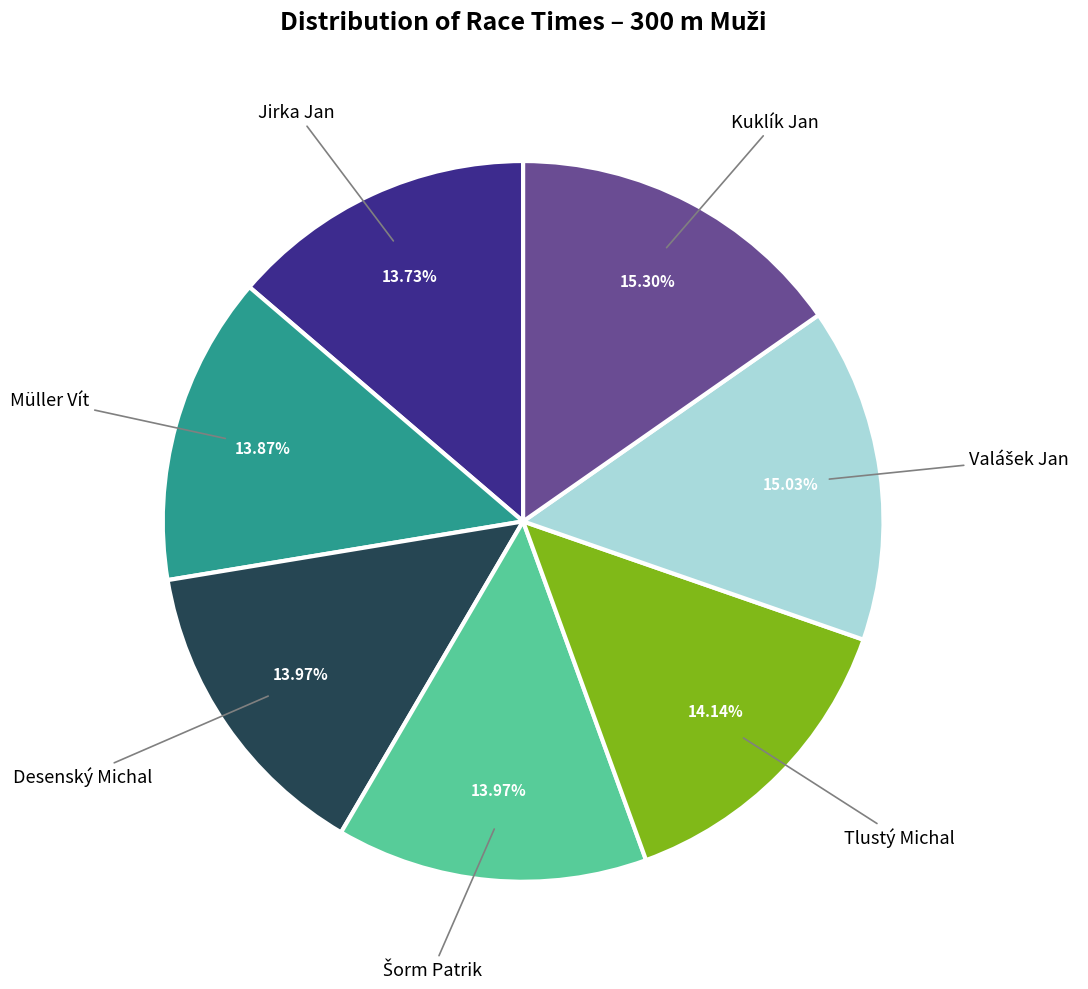

Is there any slice that represents more than half of the pie?

No